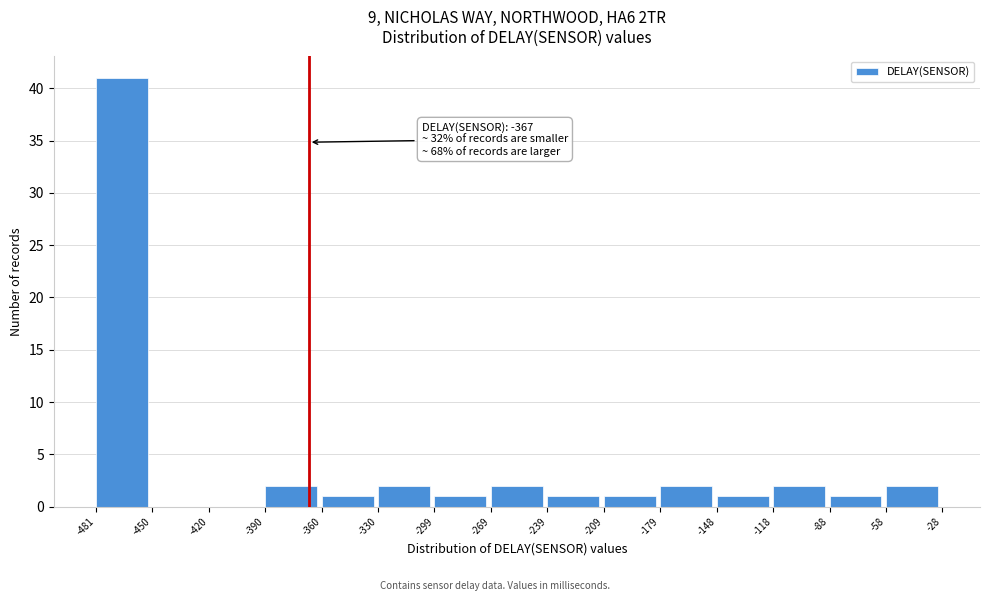

Over which range of the x-axis is the bar tallest?

-481 to -450